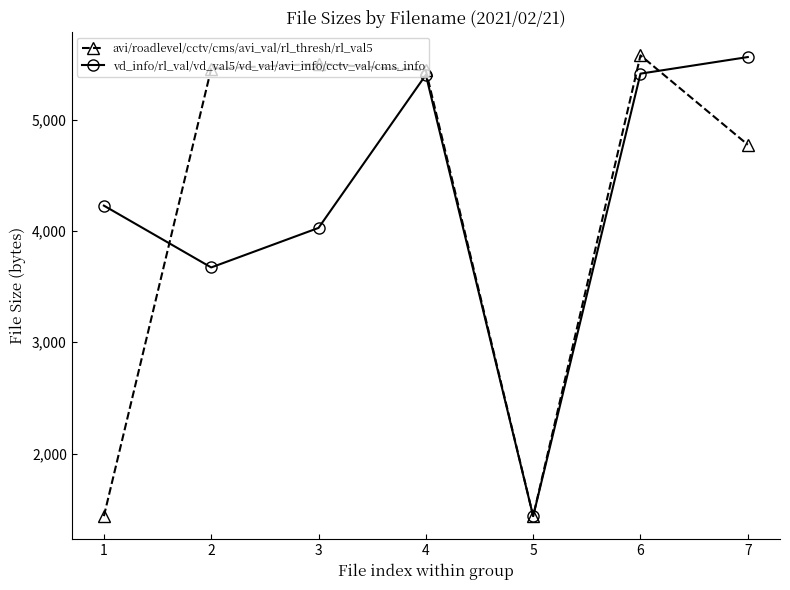

How many data points does each series have?

7